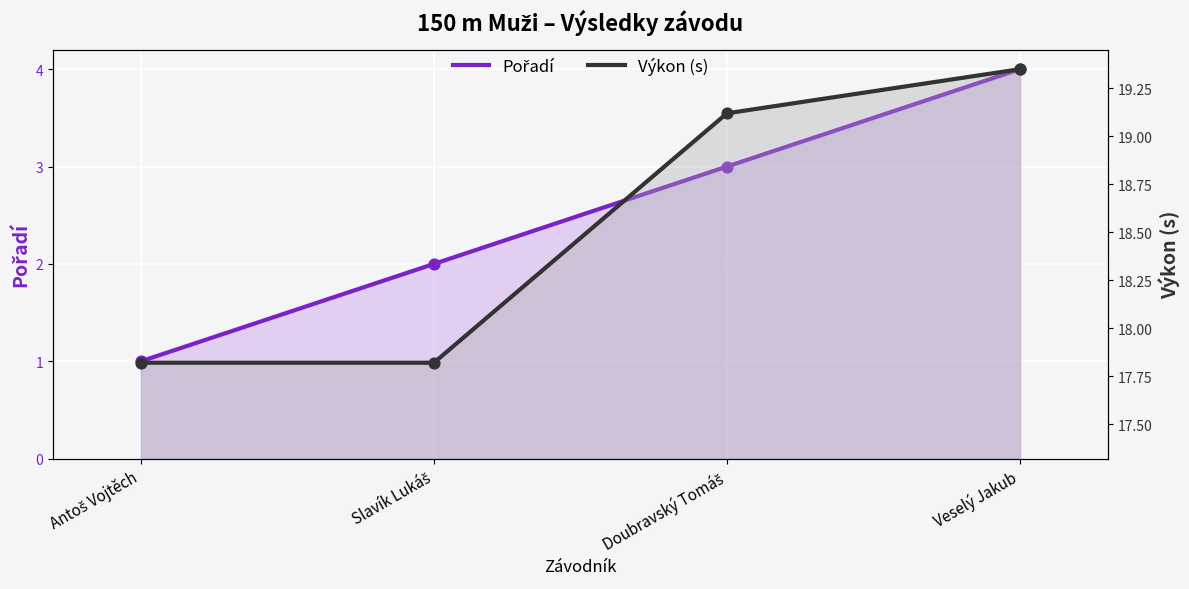

Is the value of Výkon (s) at Veselý Jakub greater than the value of Pořadí at Slavík Lukáš?

Yes